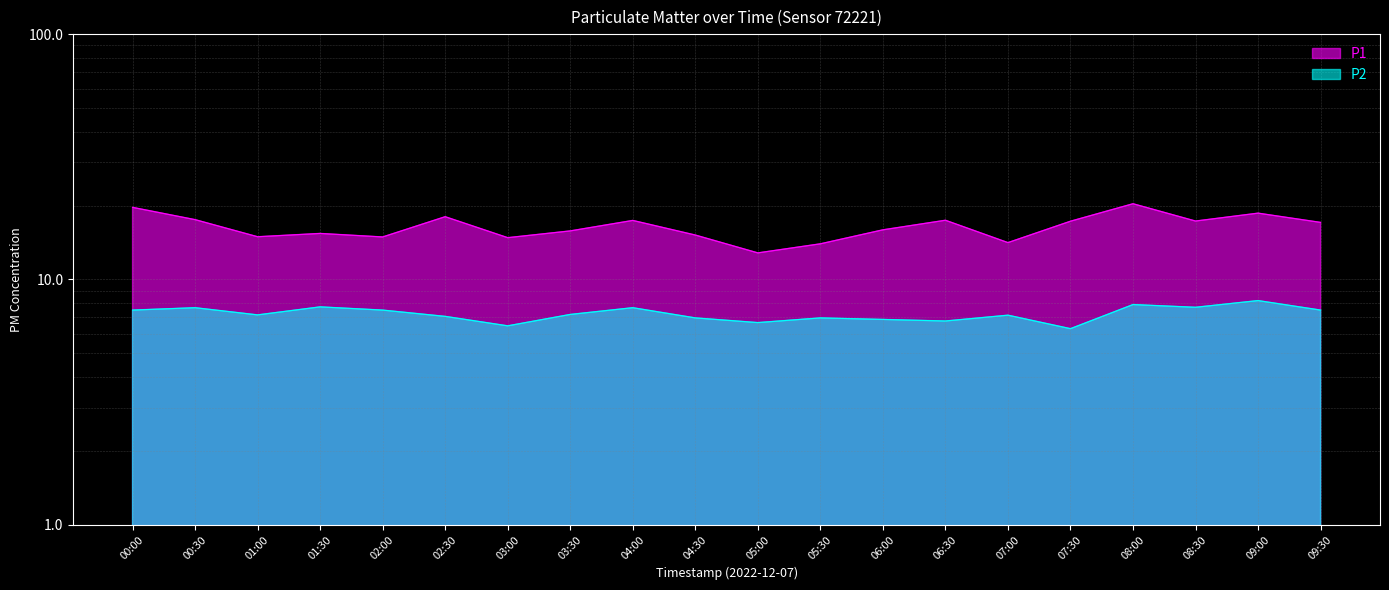

What position from the left is 05:30?

12